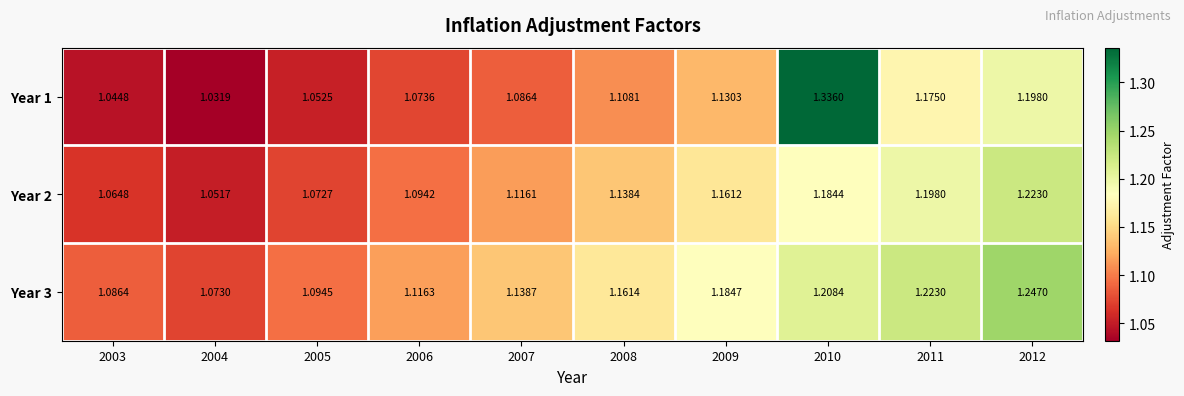

Is the value of Year 3 at 2009 greater than the value of Year 1 at 2004?

Yes